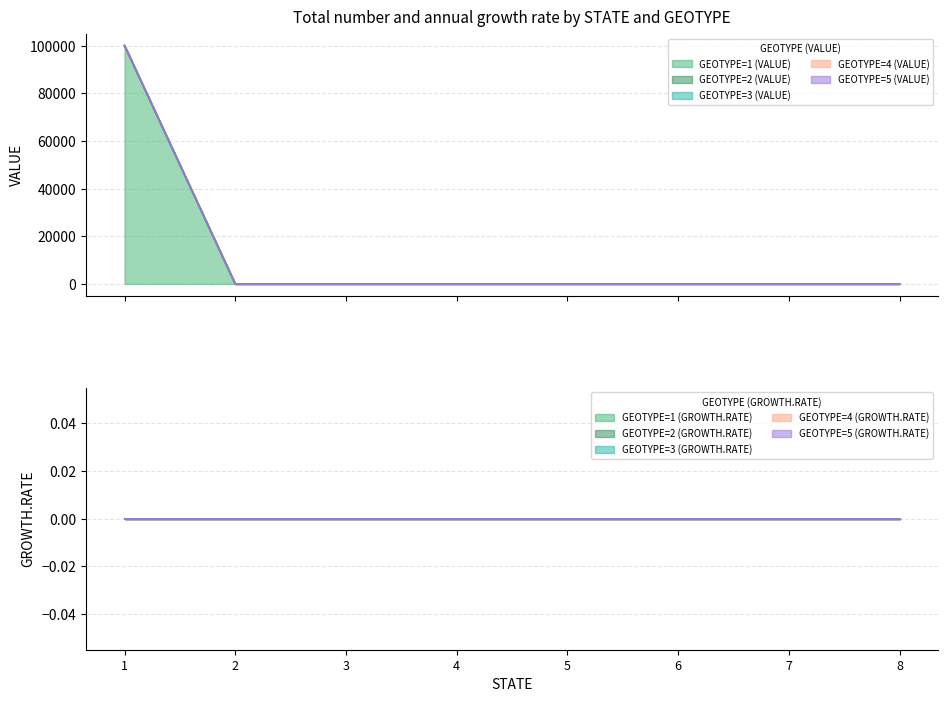

Is the value of GEOTYPE=5 (VALUE) at 3 greater than the value of GEOTYPE=1 (VALUE) at 1?

No